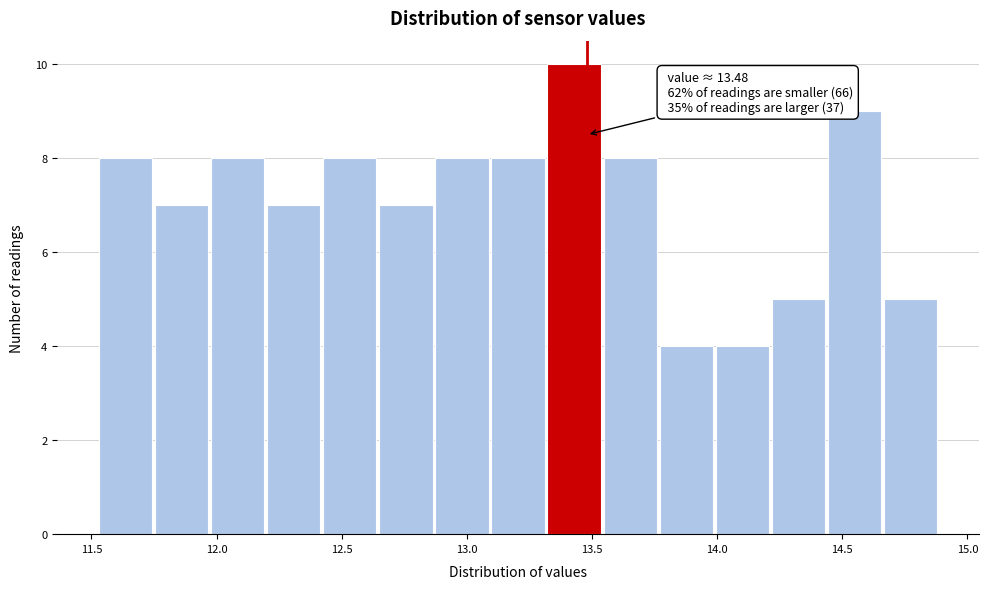

Over which range of the x-axis is the bar tallest?

13.30 to 13.55